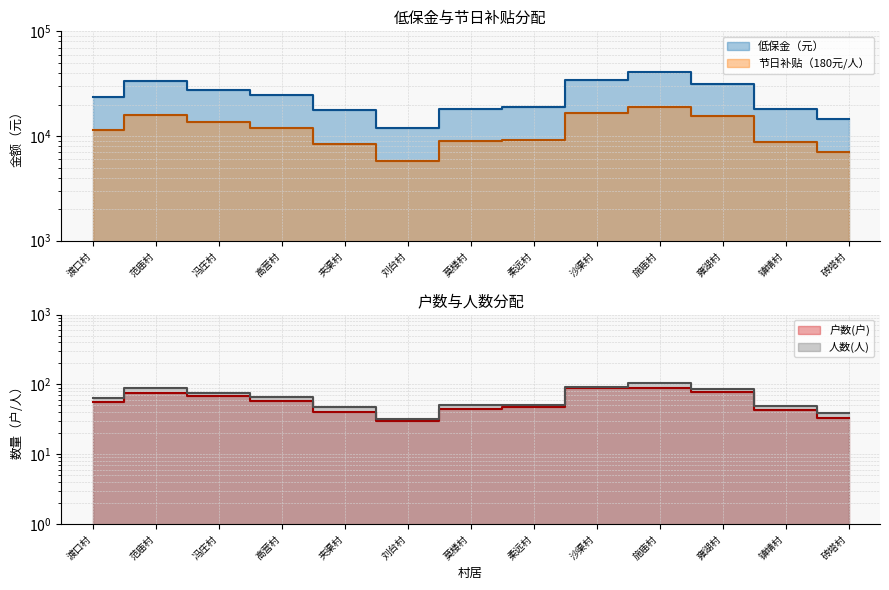

What is the difference between the second highest and minimum values in the 节日补贴（180元/人） series?

61